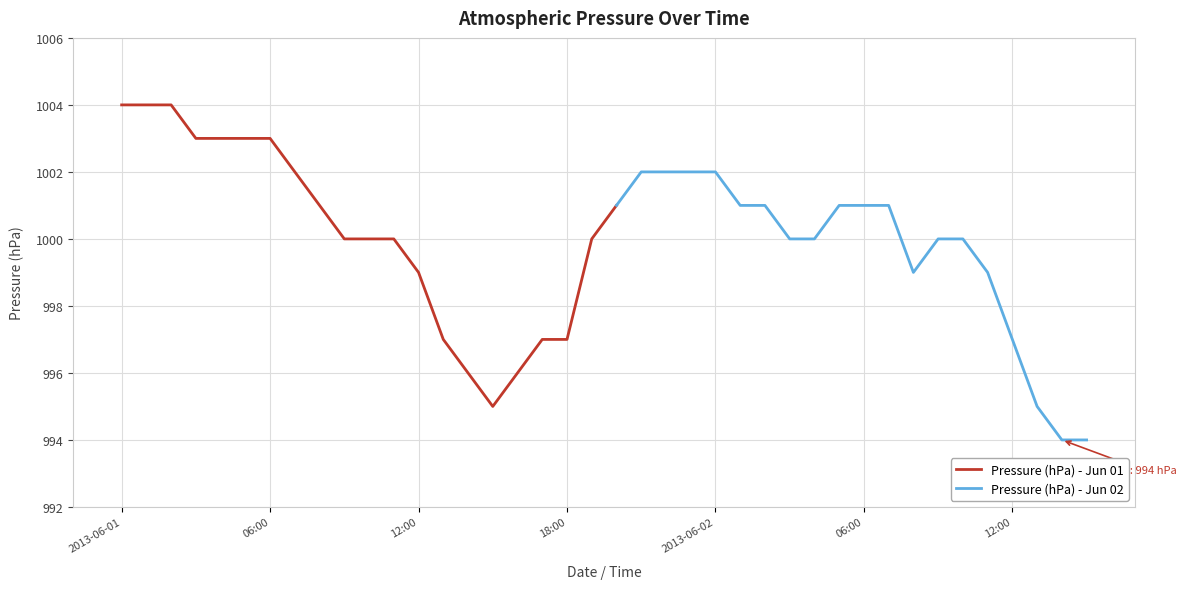

Is this an area chart (filled region under the line)?

No